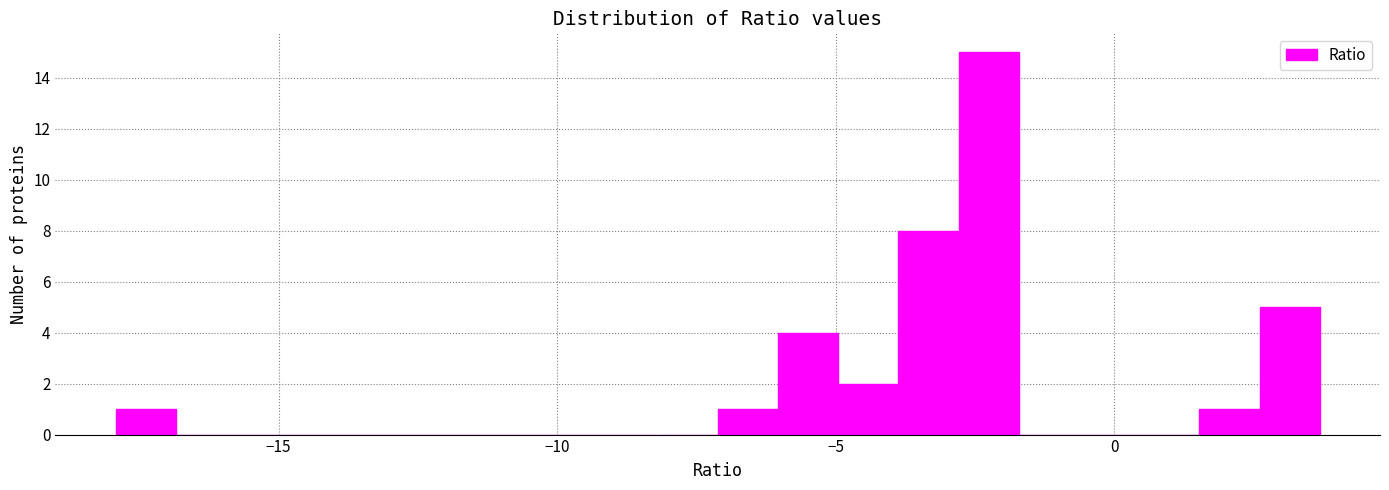

Around what value on the x-axis is the tallest bar? Give the approximate position of its centre, as read against the axis.

-2.5